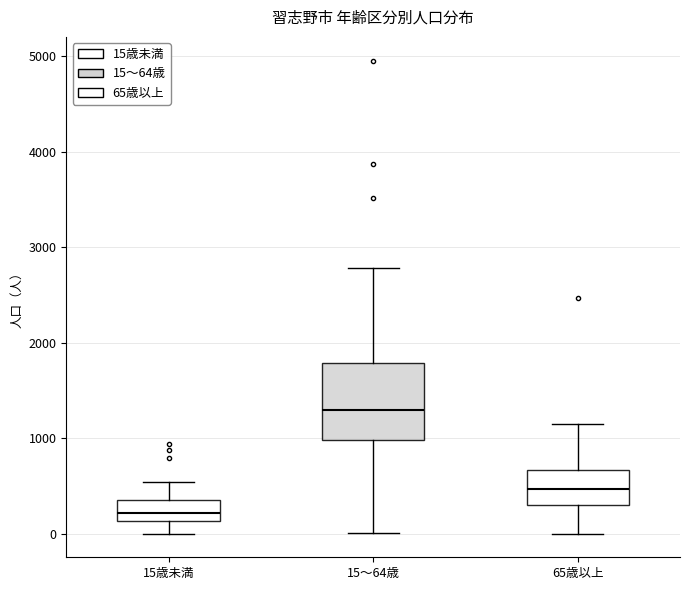

Where does the upper whisker of the box for 65歳以上 end on the y-axis? The values are not printed on the chart, so give them approximately, as read against the axis.

1200